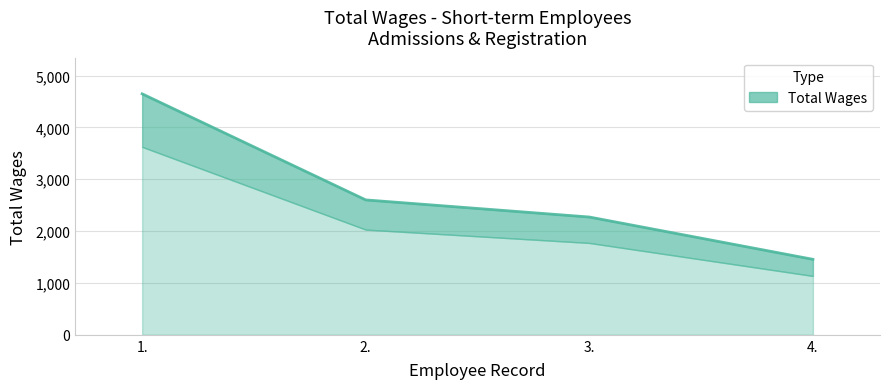

What is the greatest value displayed?

4648